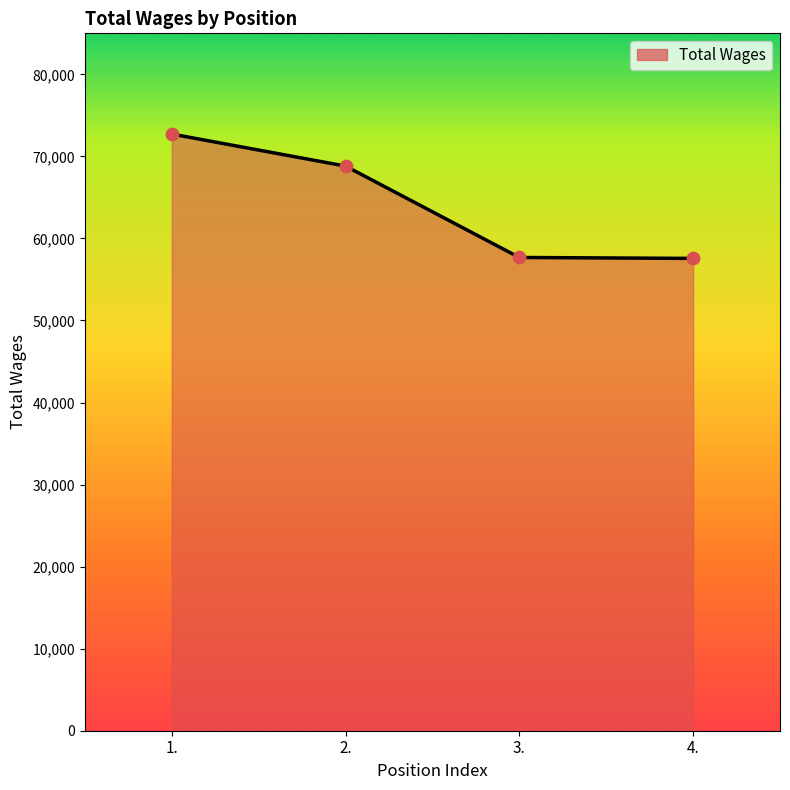

What is the ratio of the value at 1. to the value at 4.?

1.3